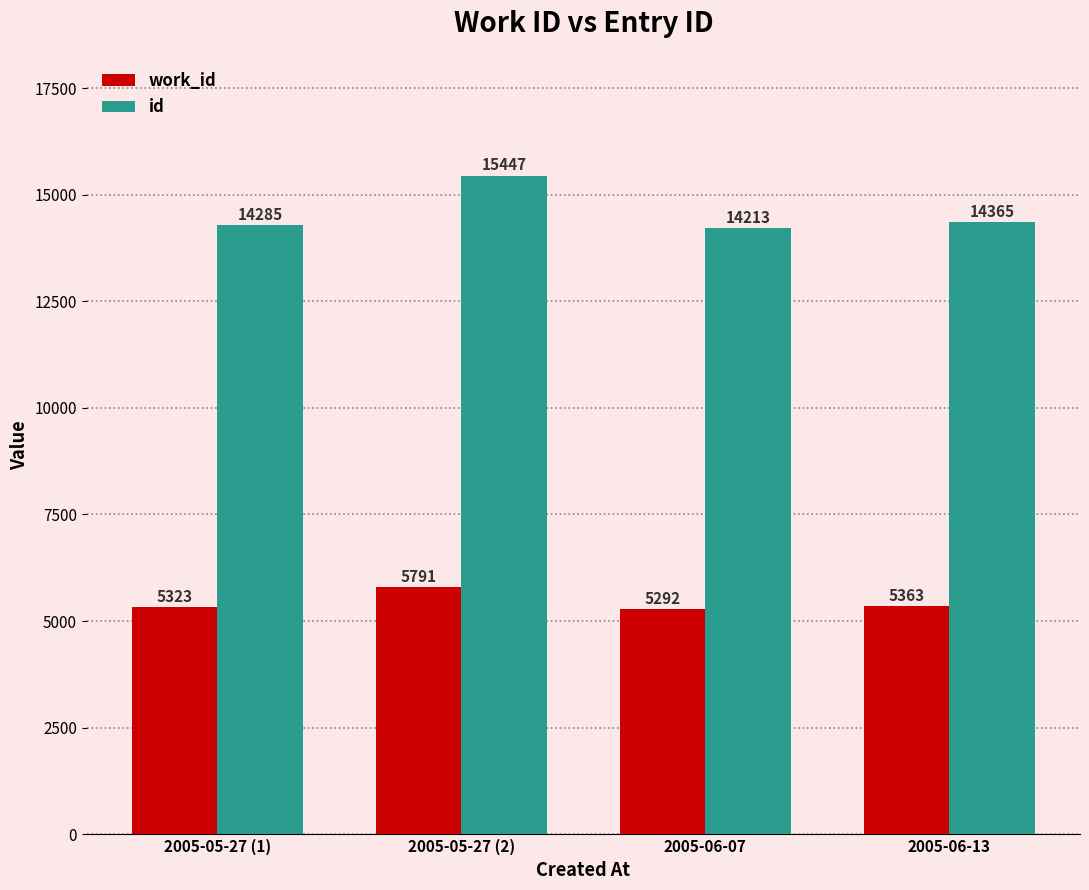

How many bars are there in total?

8